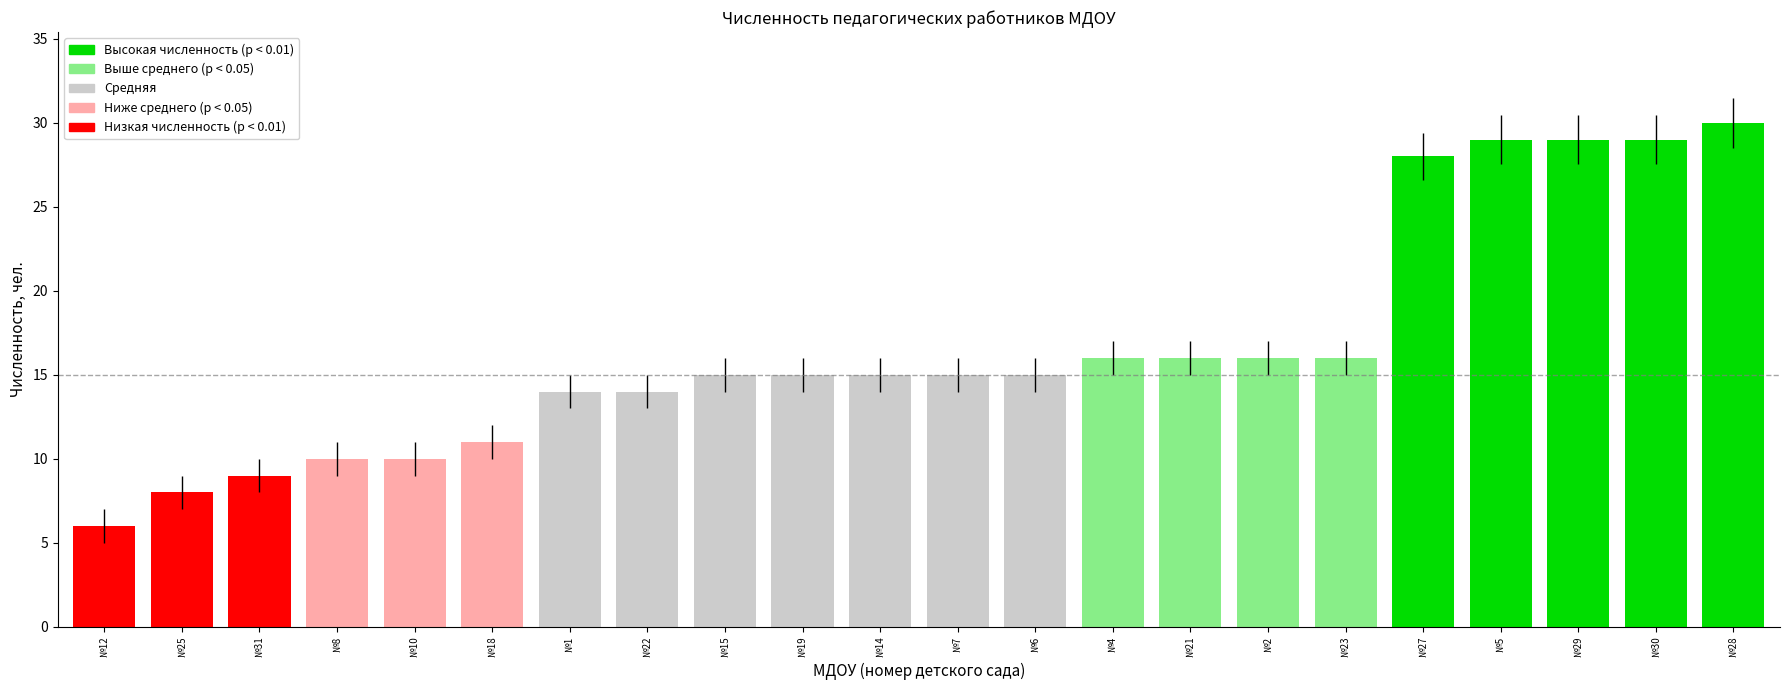

How many series are shown in this chart?

1